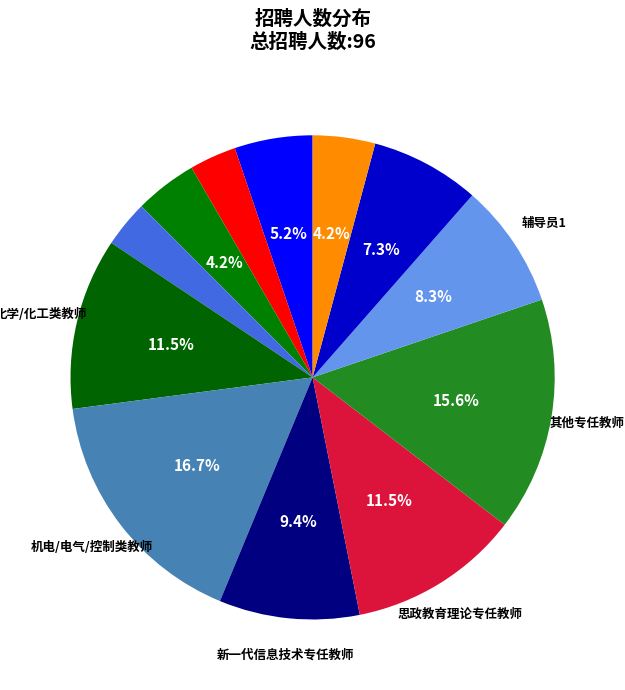

Count the number of slices in the pie.

12